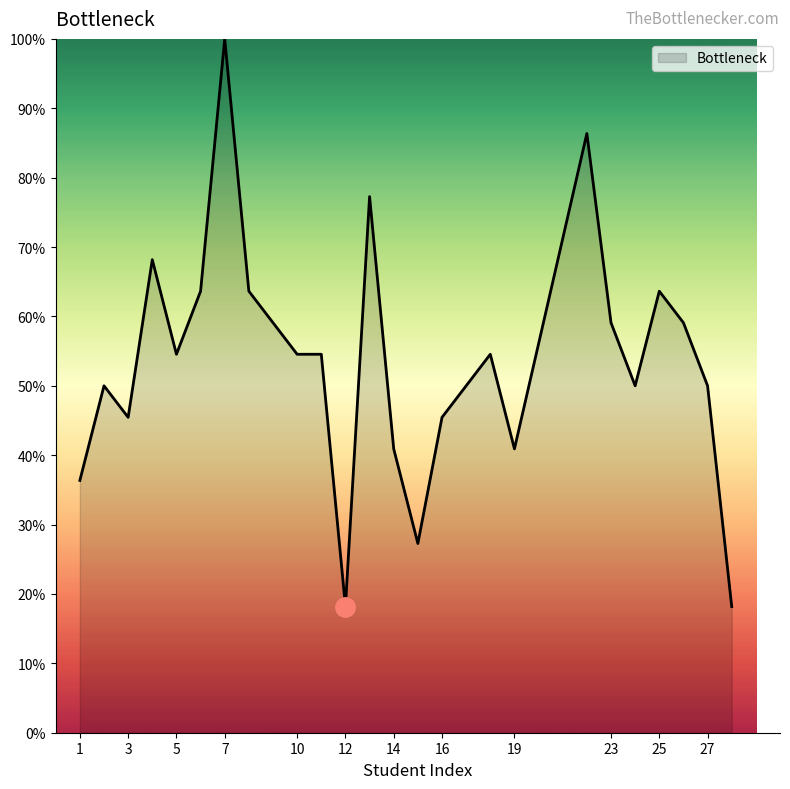

What is the maximum value shown in the chart?

100.0